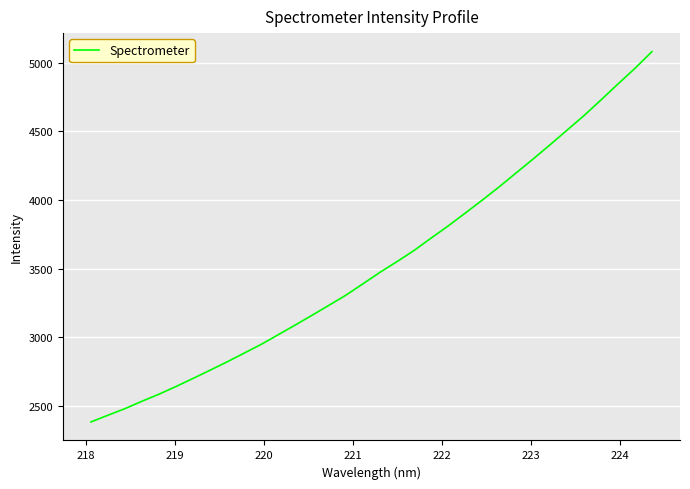

What is the maximum value shown in the chart?

5081.7